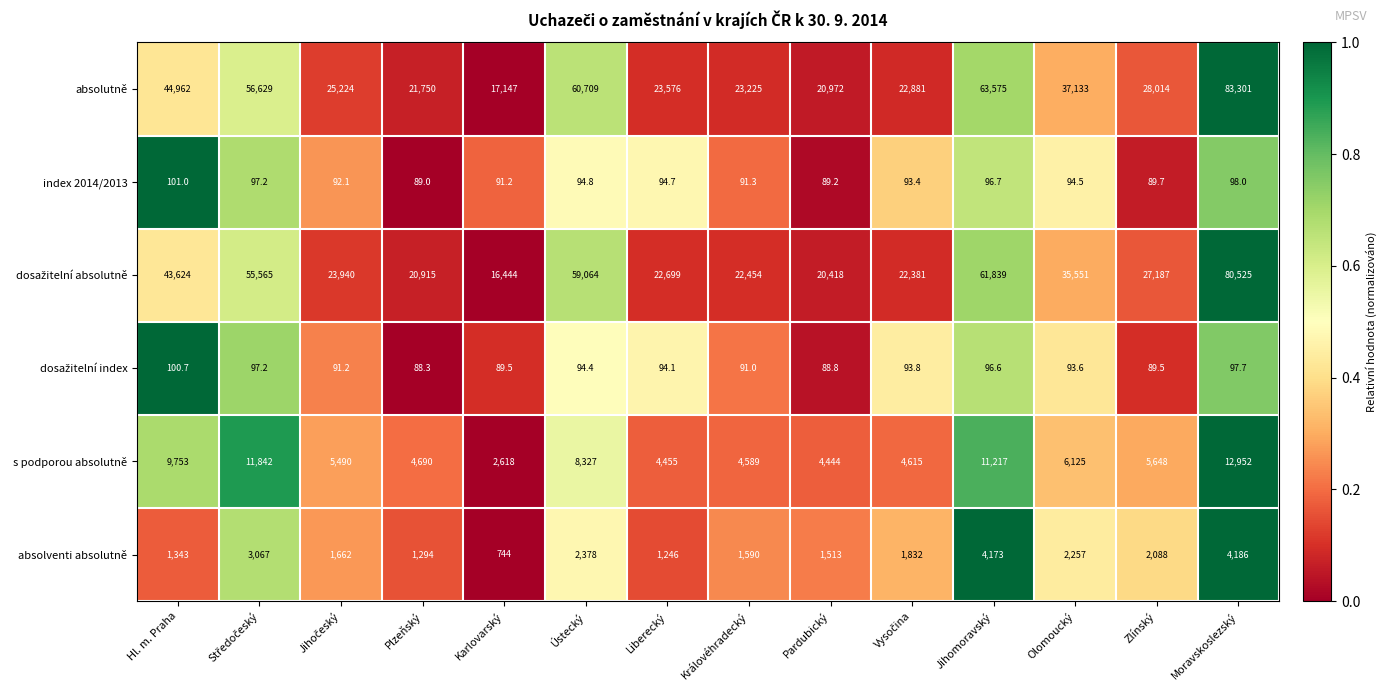

At which category is the sum across all series the highest?

Moravskoslezský